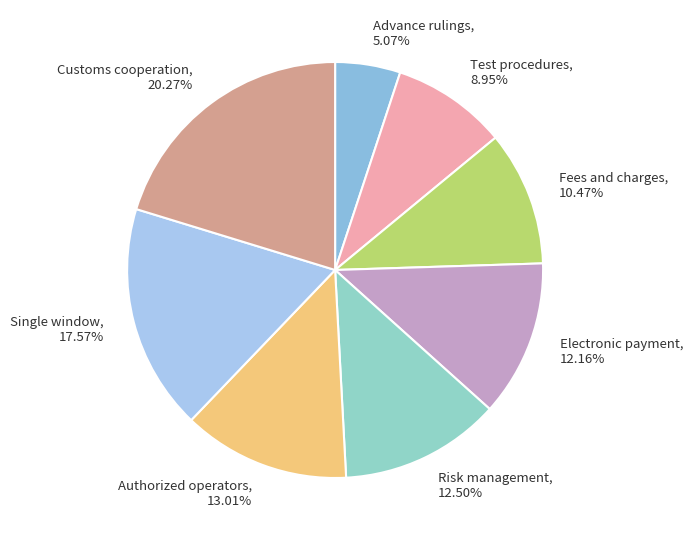

Combined, do Single window and Advance rulings account for over 50%?

No